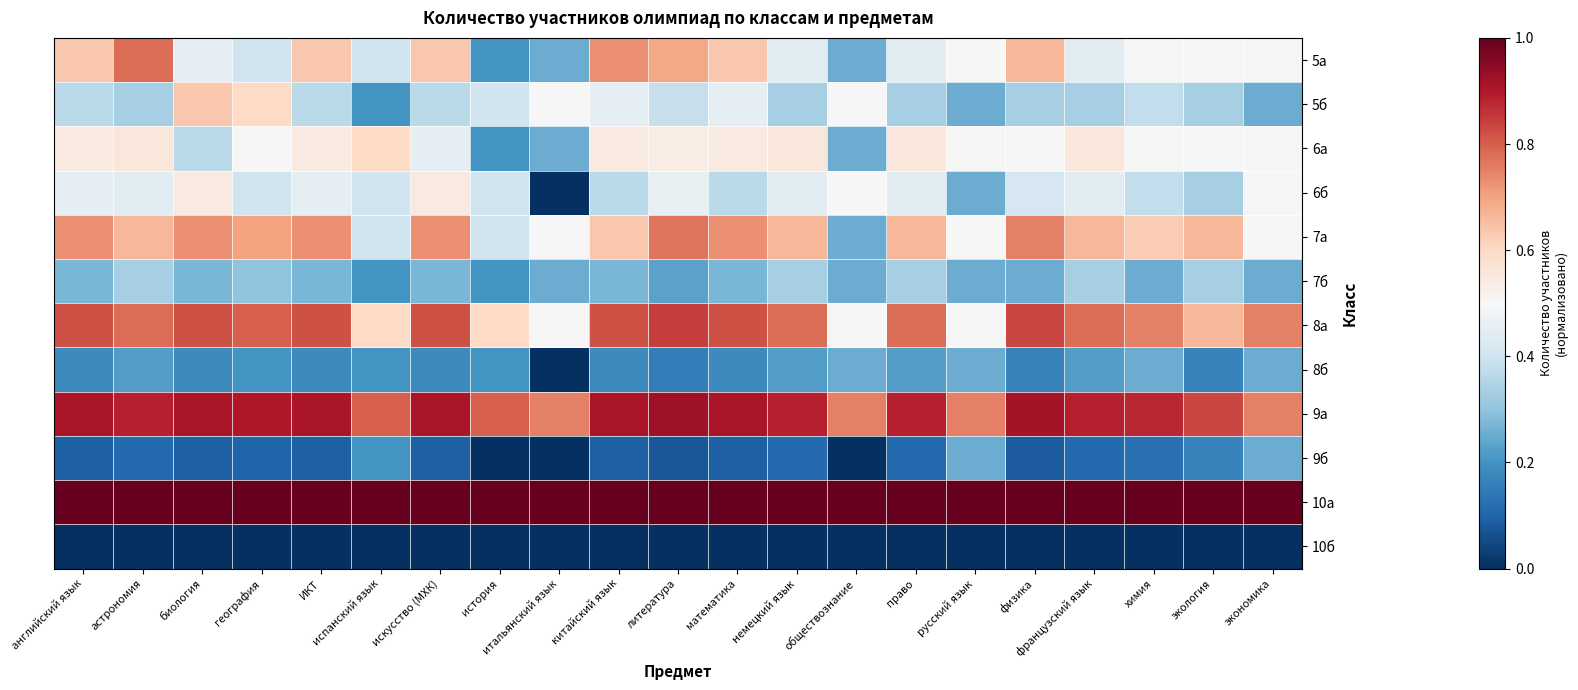

At which category is the sum across all series the highest?

астрономия